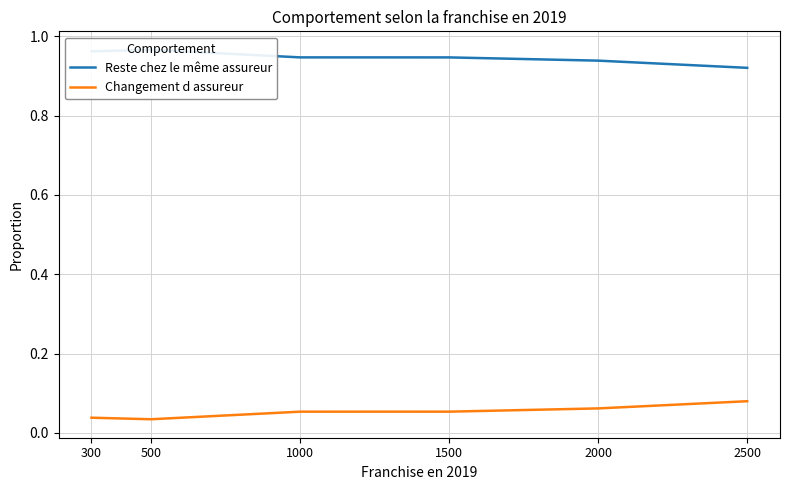

Where is the first local maximum for Reste chez le même assureur?

500